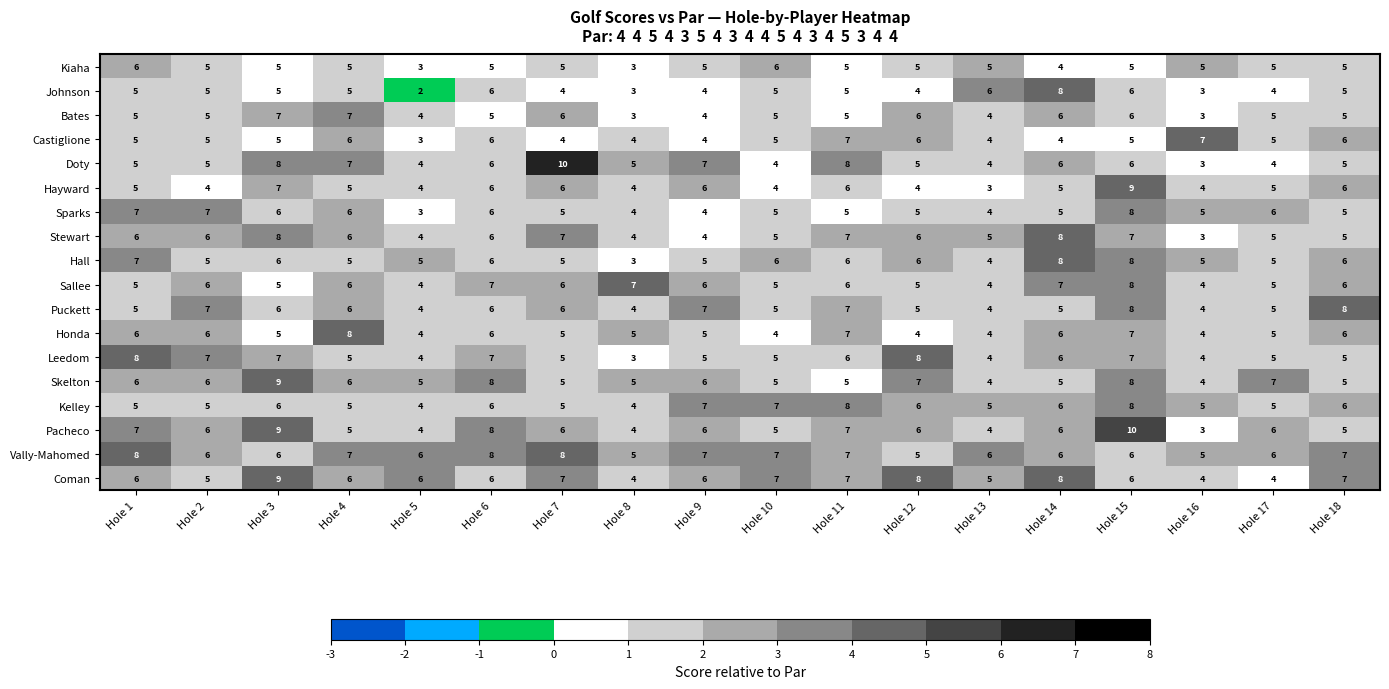

Is the value of Vally-Mahomed at Hole 11 greater than the value of Bates at Hole 12?

Yes